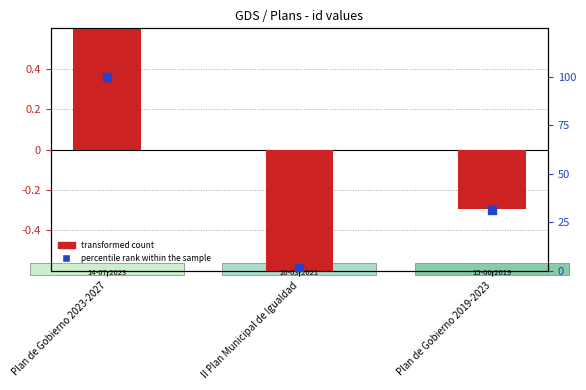

Which series reaches the maximum Y coordinate?

transformed count